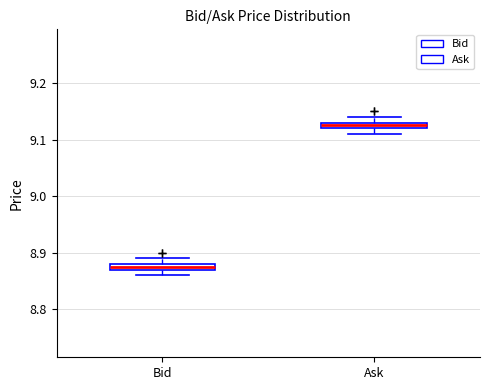

Where is the upper edge of the box for Ask on the y-axis? The values are not printed on the chart, so give them approximately, as read against the axis.

9.13